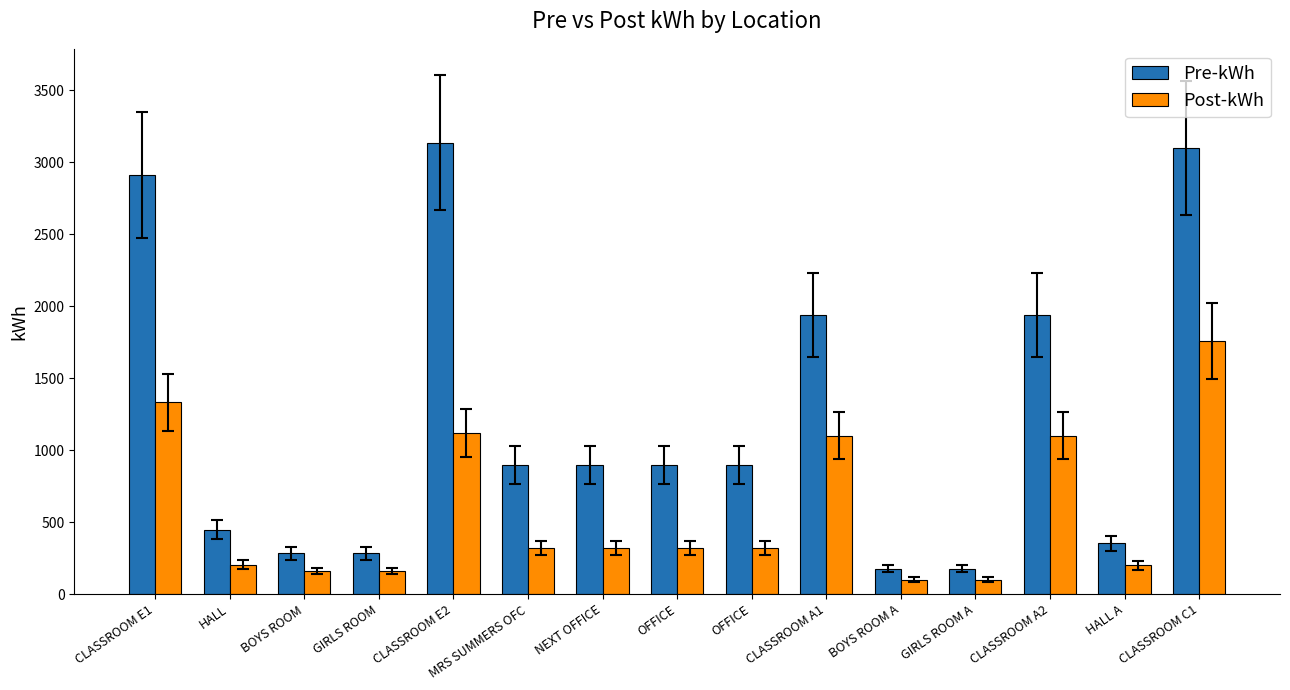

At how many categories does at least one series exceed 949?

5